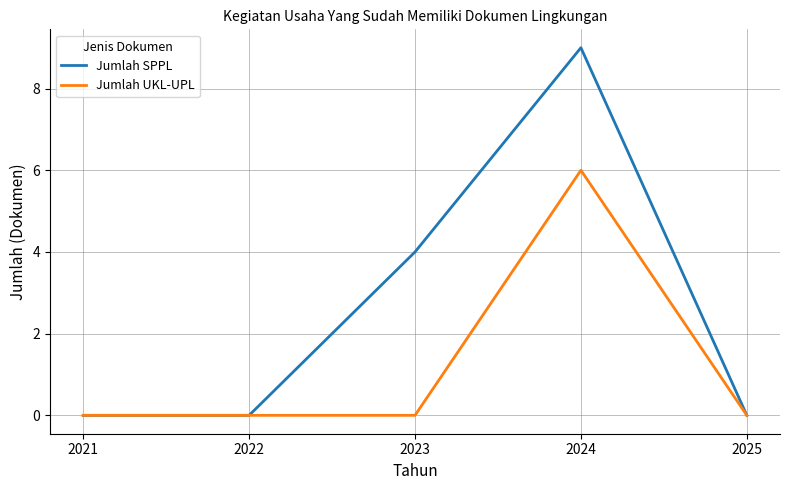

List the series in order of their peak value, highest first.

Jumlah SPPL, Jumlah UKL-UPL